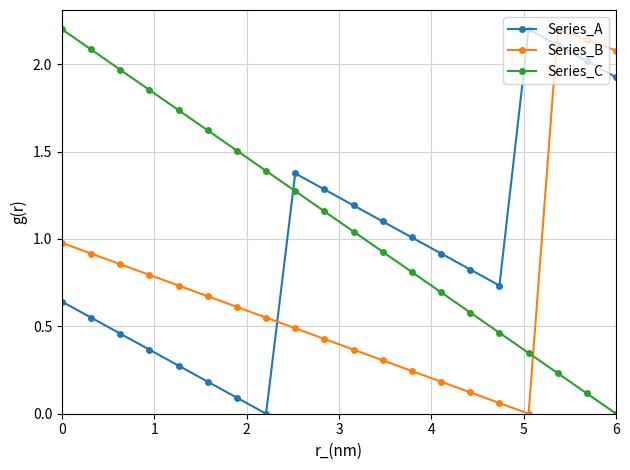

Rank the series by their average value, from lowest to highest.

Series_B, Series_A, Series_C